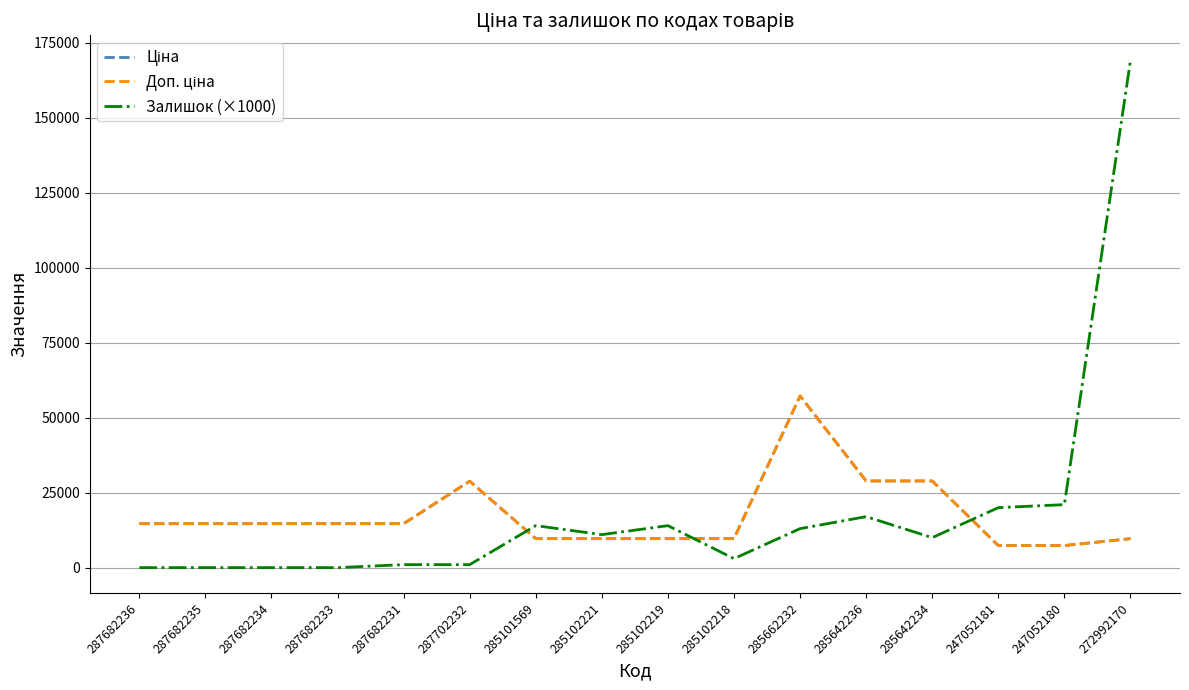

Is it true that Ціна equals 28890.3 at 285642234?

True